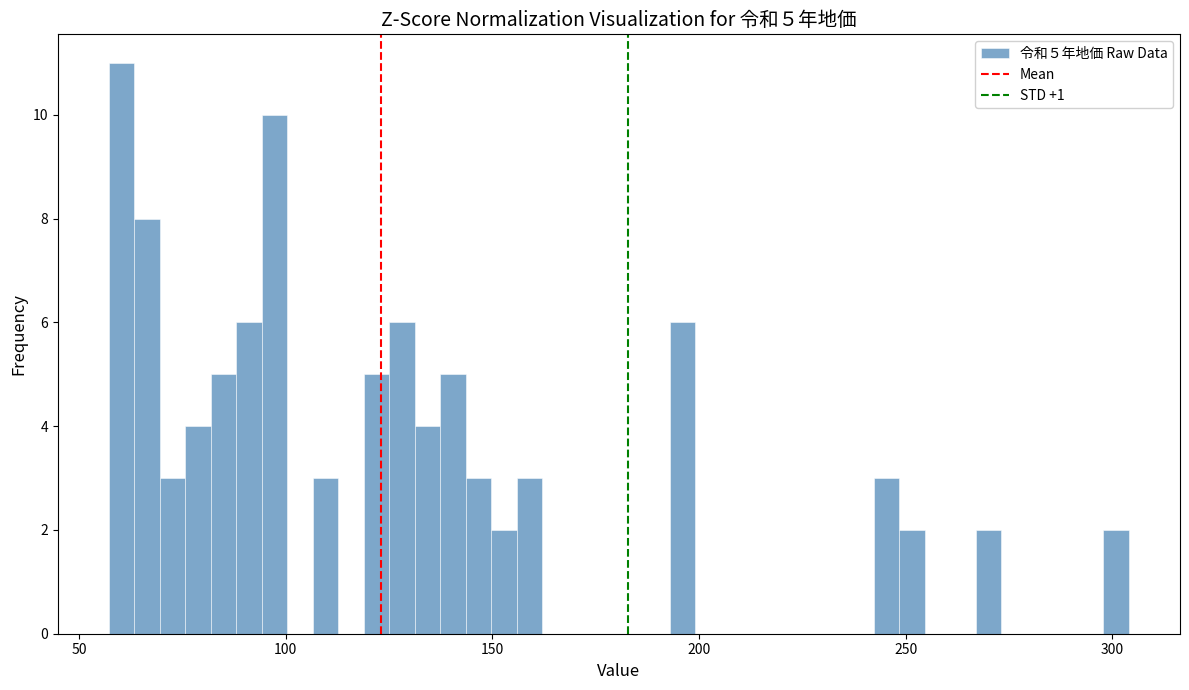

Around what value on the x-axis is the tallest bar? Give the approximate position of its centre, as read against the axis.

60